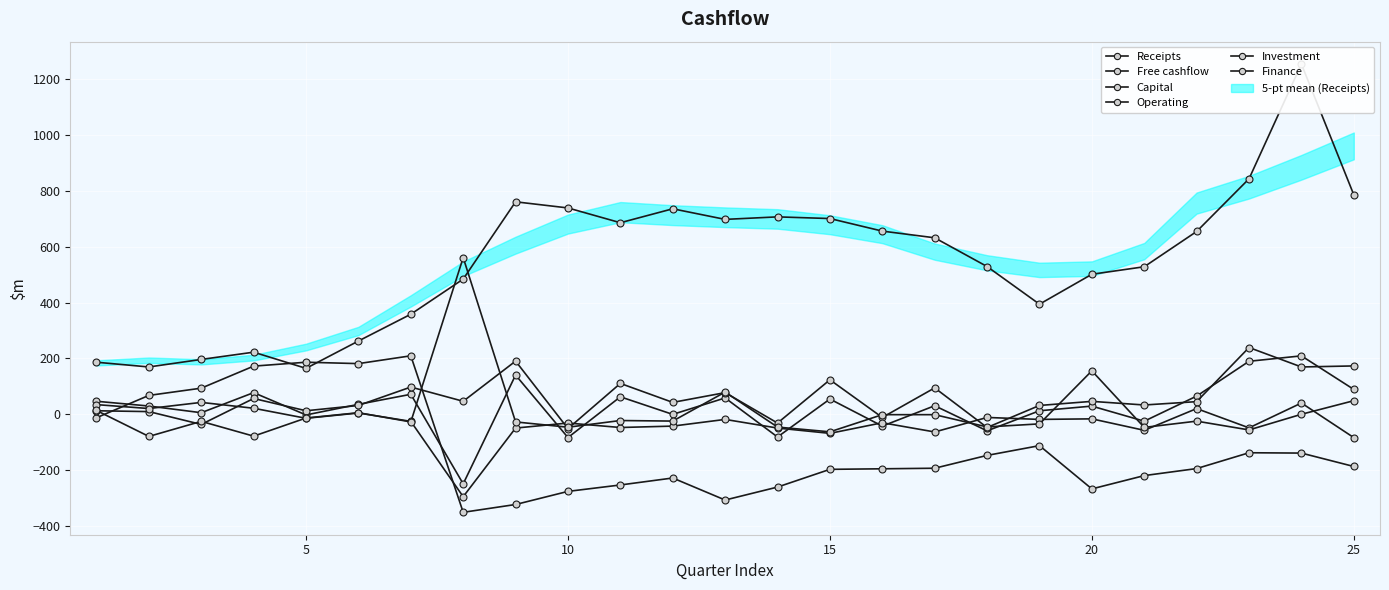

What value does the Free cashflow series have at 10?

62.0